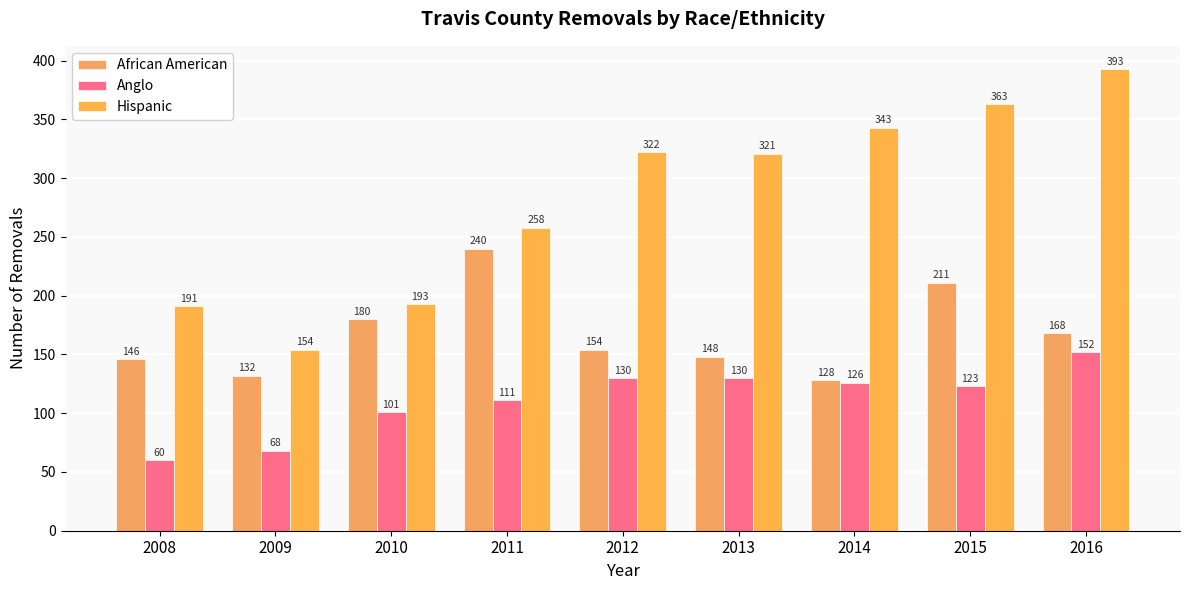

What is the spread (max minus min) of values at 2016?

241